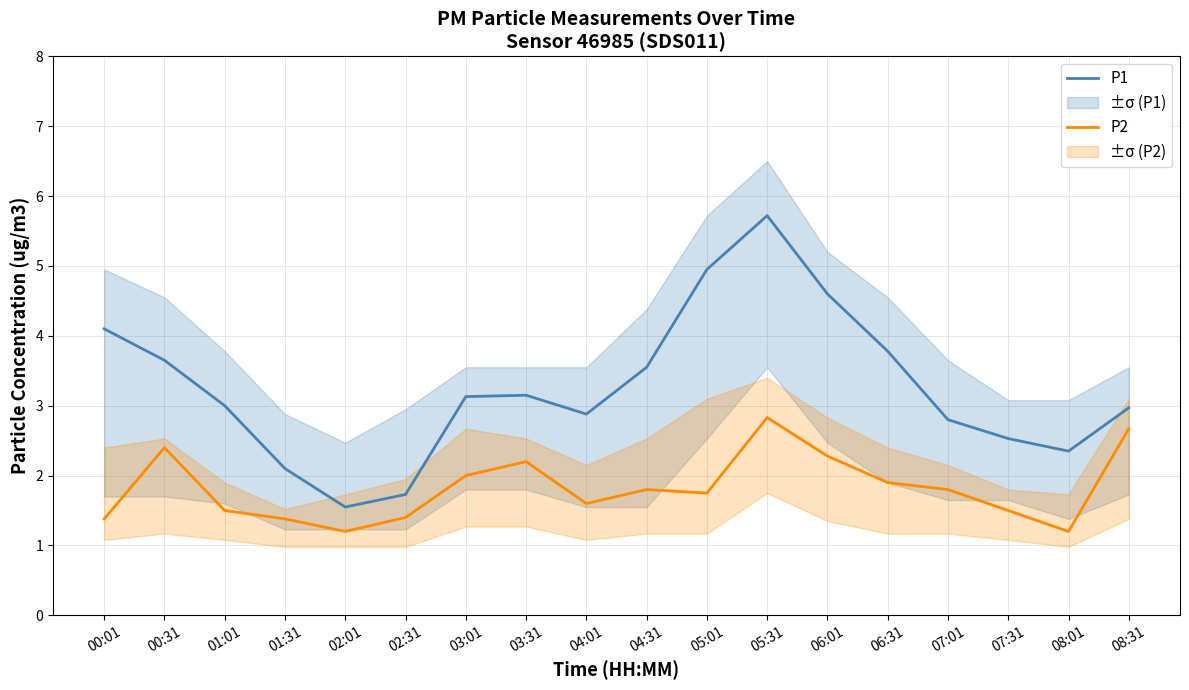

At which category is the sum across all series the highest?

05:31